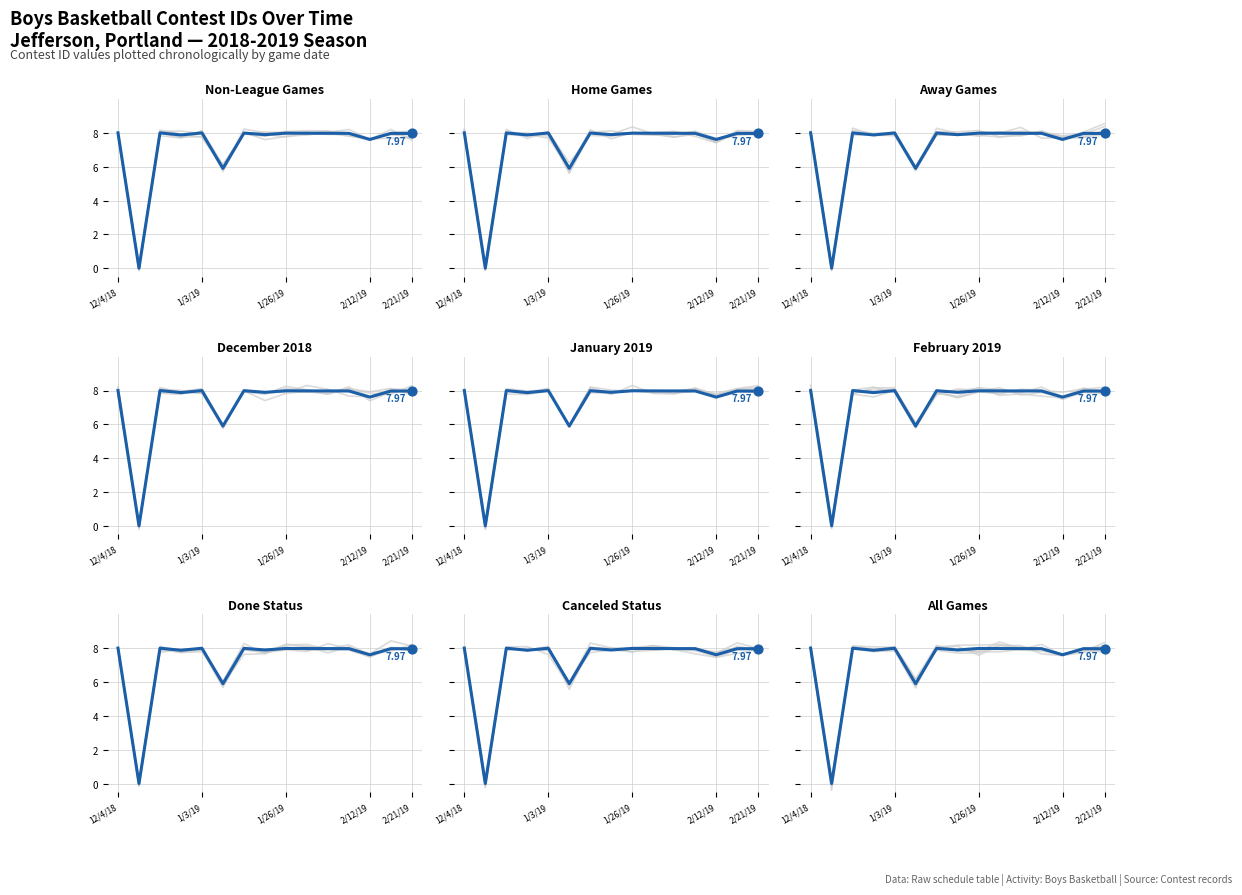

What is the change in value from 5 to 14?

+2.1